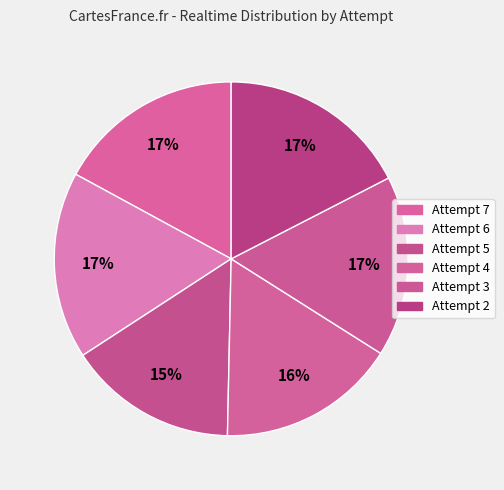

To the nearest percent, what percentage of the pie is Attempt 2?

17%